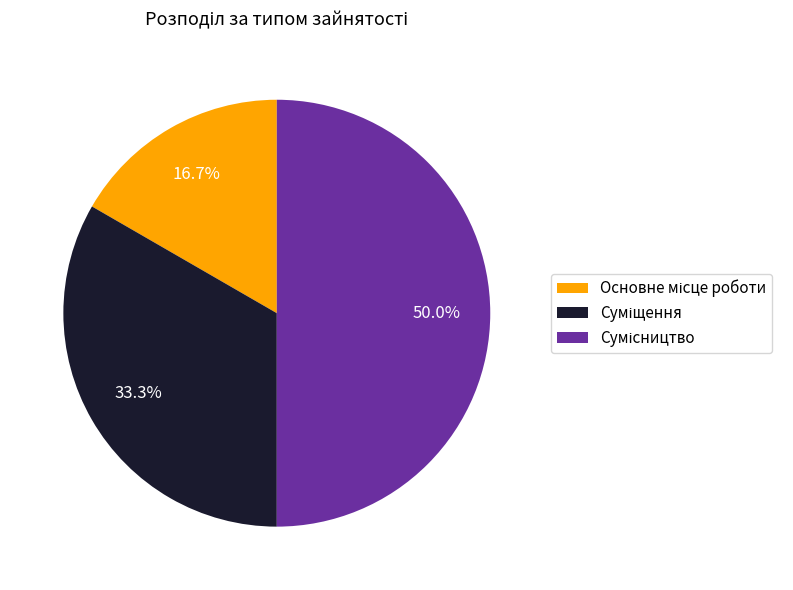

Rank the categories by value from highest to lowest.

Сумісництво, Суміщення, Основне місце роботи